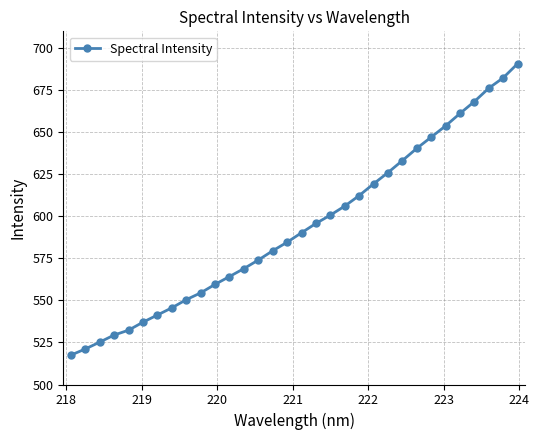

What is the average value?

593.4